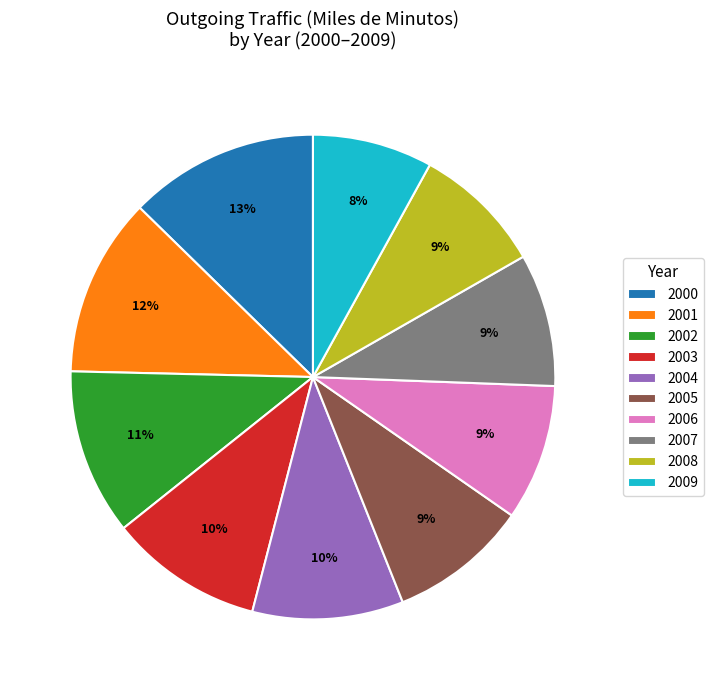

True or false: 2005 accounts for 16% of the total.

False